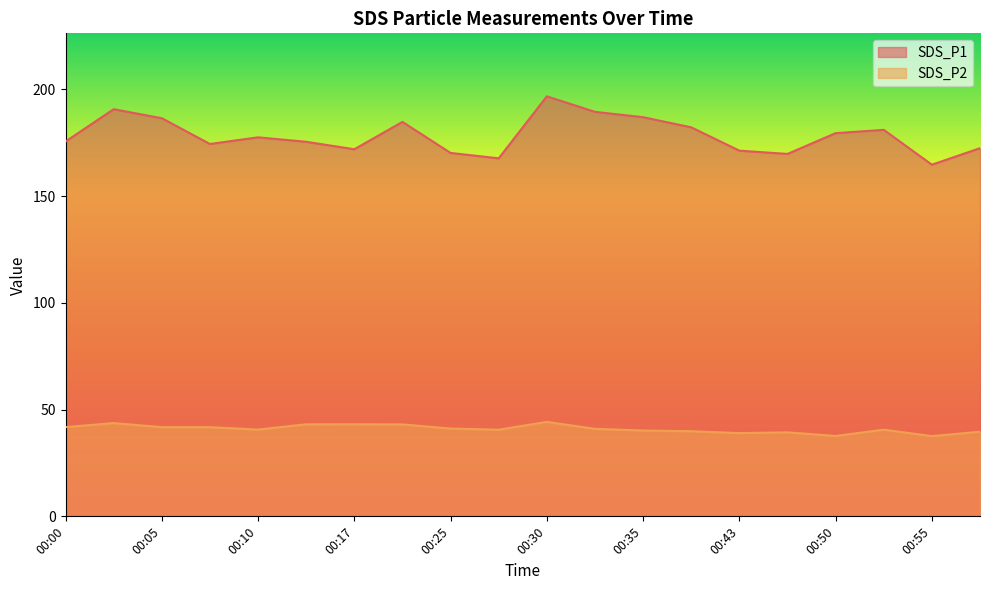

What are all the series names shown in the legend?

SDS_P1, SDS_P2